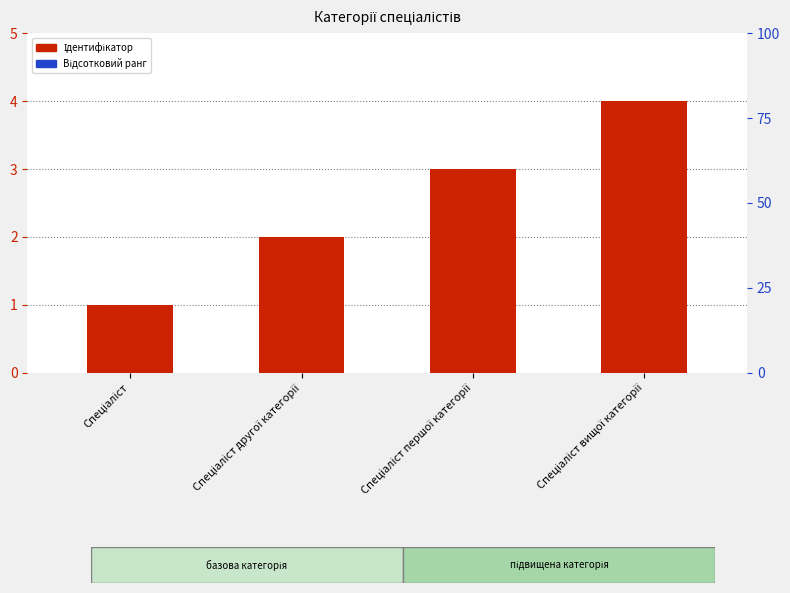

Rank the series by their maximum value, from highest to lowest.

Відсотковий ранг, Ідентифікатор